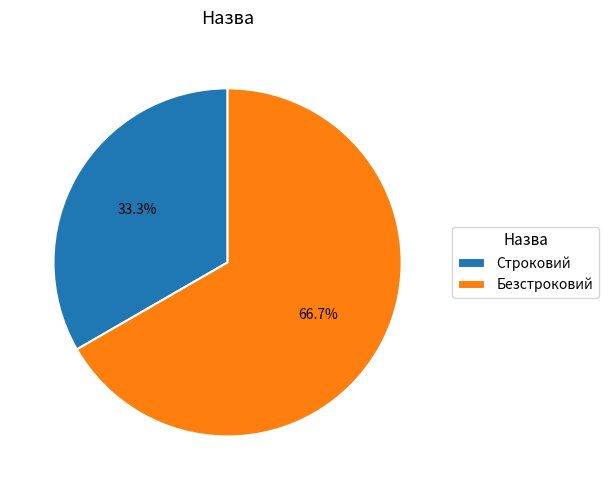

Is Безстроковий the majority of the pie?

Yes